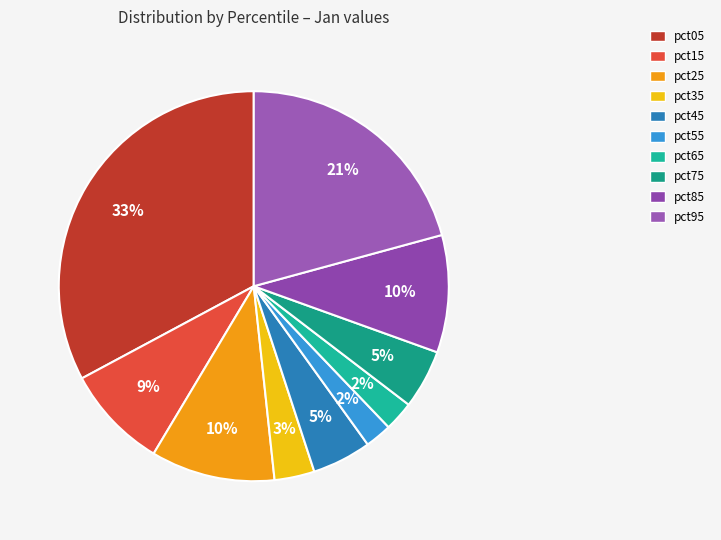

To the nearest percent, what portion does pct45 represent?

5%